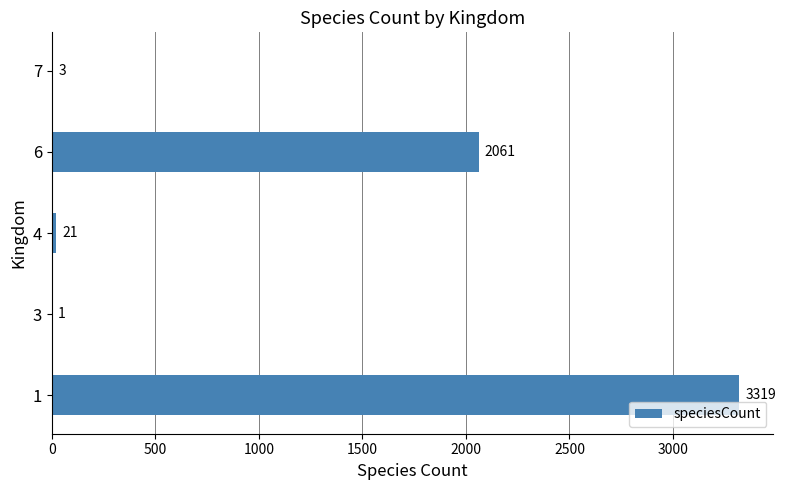

Reading top to bottom, transcribe all the data shown in this chart.

7=3	6=2061	4=21	3=1	1=3319